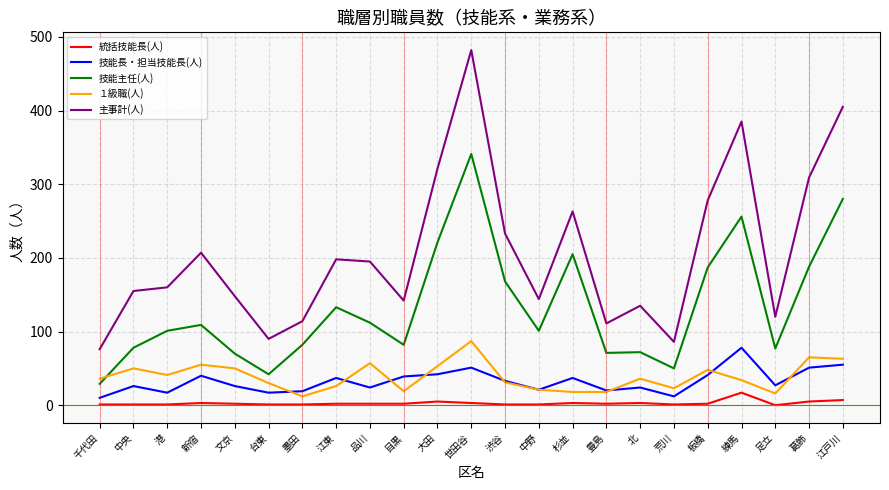

Where is the first local maximum for １級職(人)?

中央